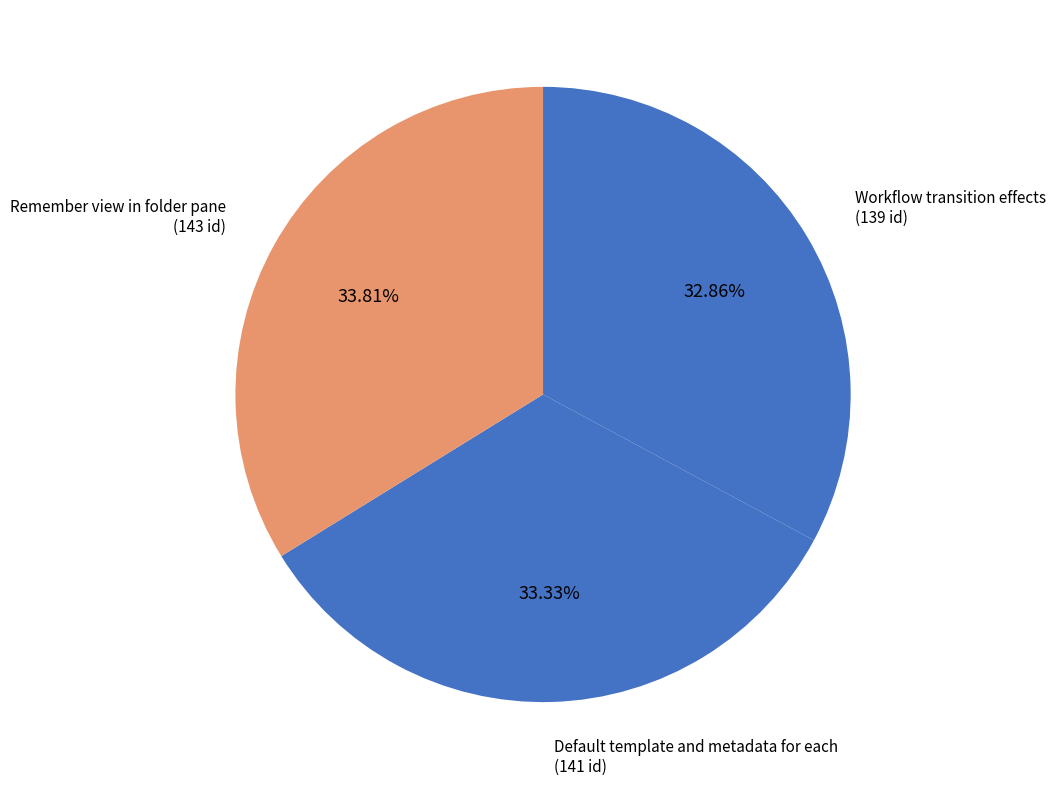

What percentage do Remember view in folder pane and Default template and metadata for each together represent?

67.1%